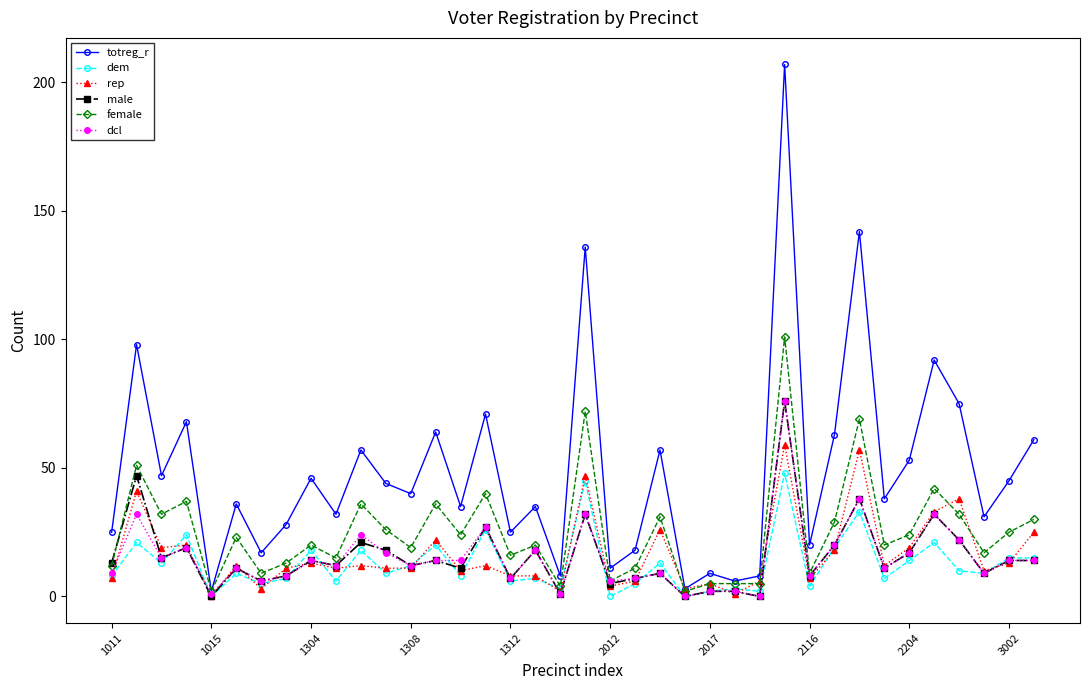

How many data points in totreg_r are less than 40?

19